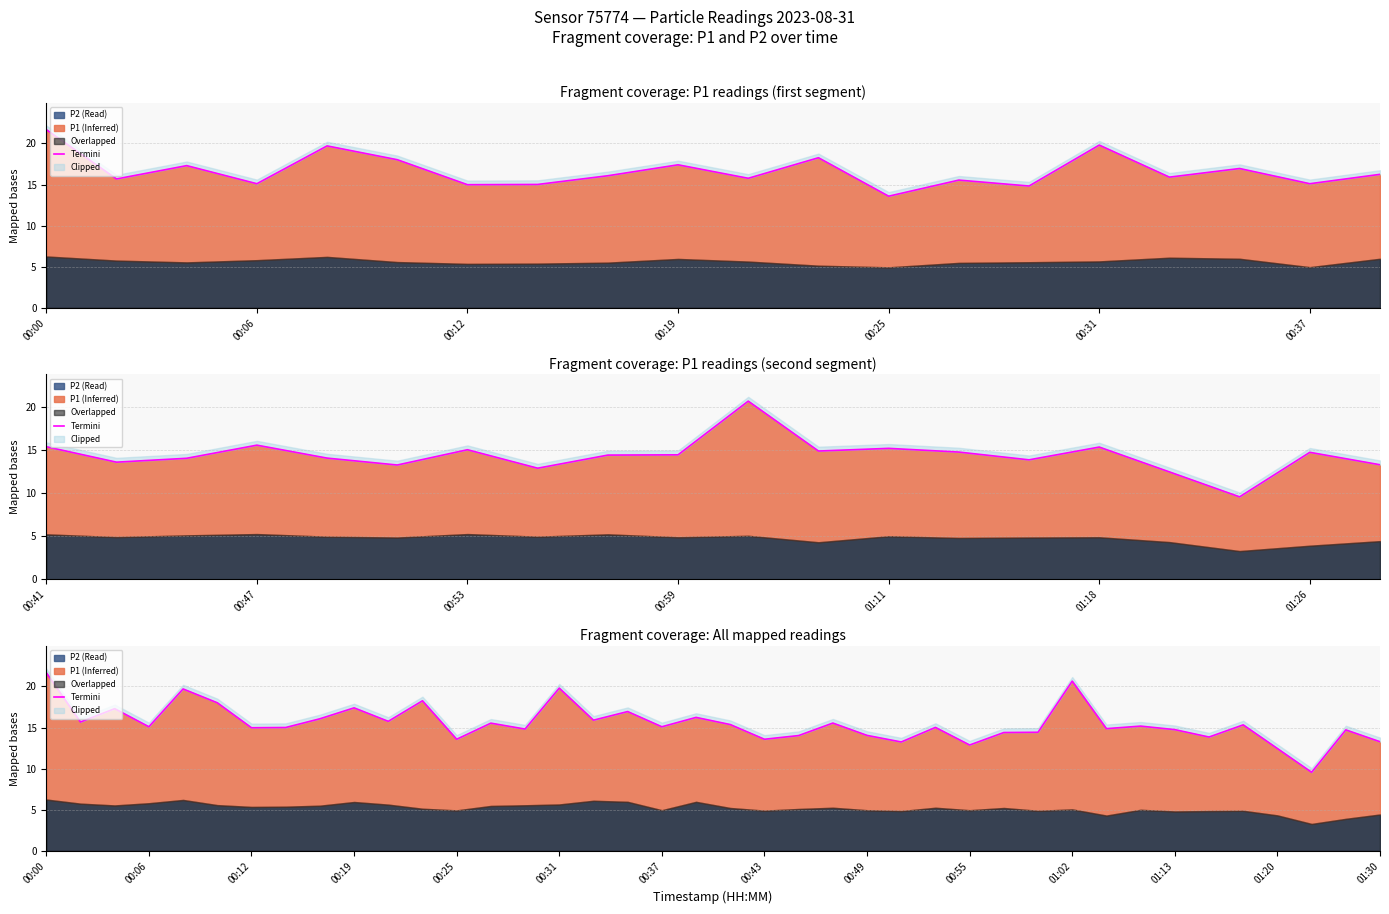

Which has a higher value, 10 or 25?

10